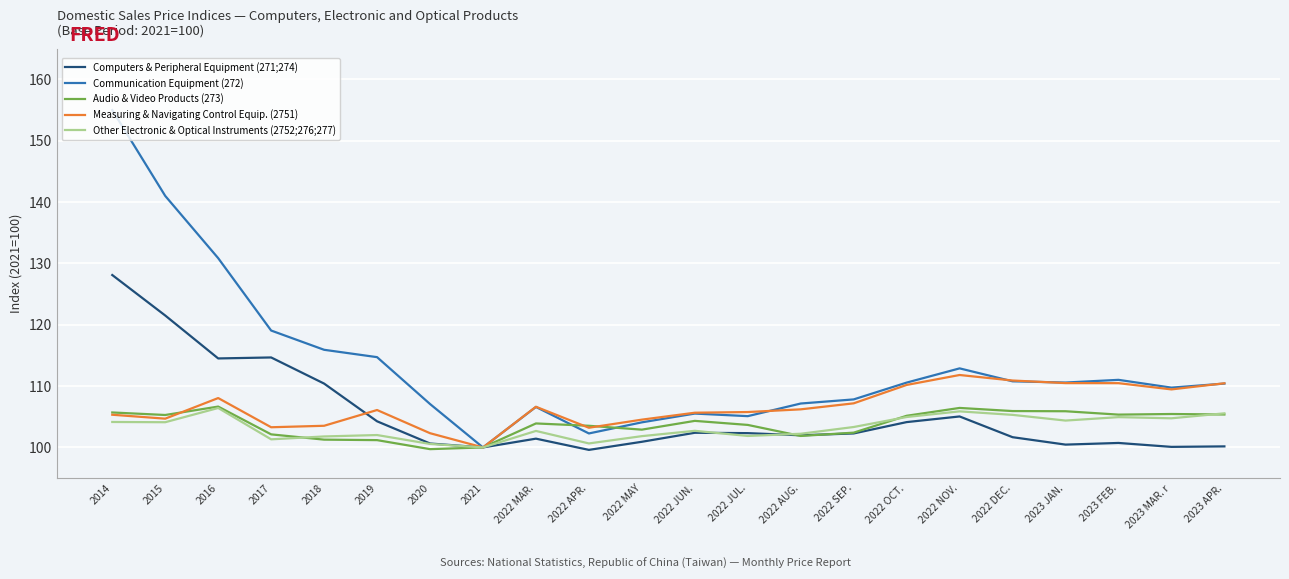

What is the total value across all series at 2014?

598.3